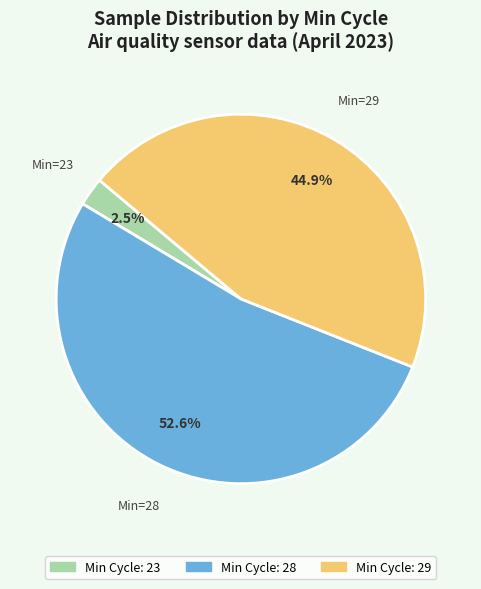

Is there any slice that represents more than half of the pie?

Yes